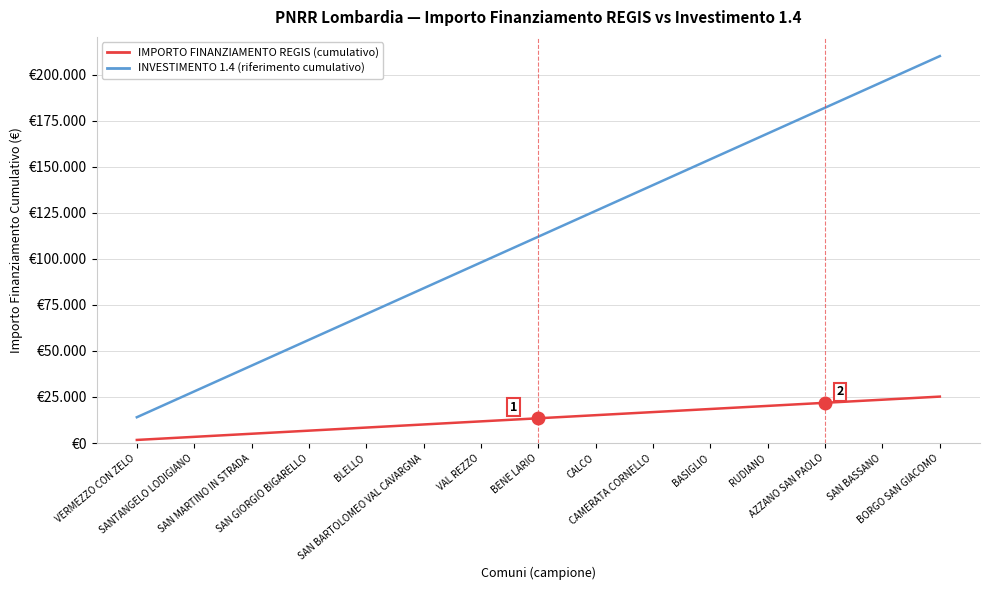

At which label does INVESTIMENTO 1.4 (riferimento cumulativo) reach its peak?

BORGO SAN GIACOMO